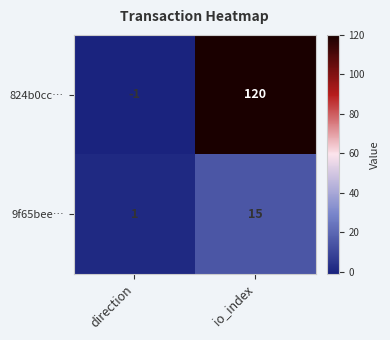

At which category is the sum across all series the highest?

io_index